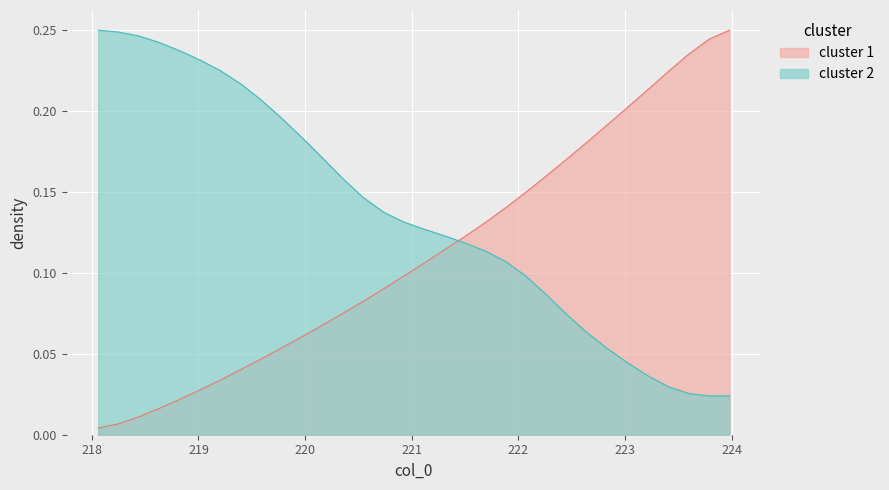

Which series has the largest total across all categories?

cluster 2